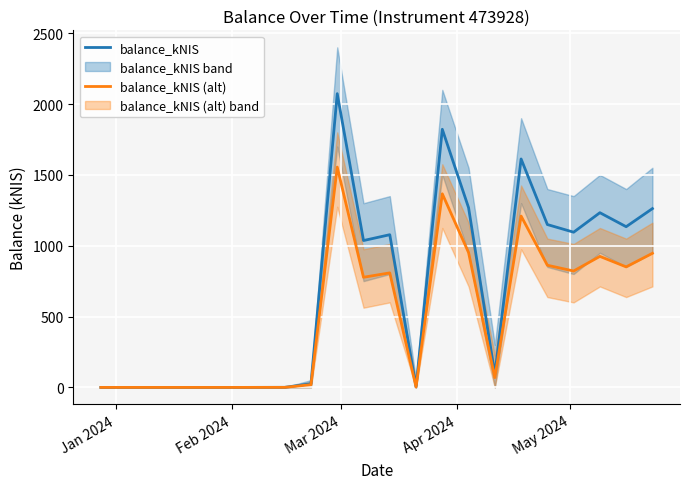

What is the highest value of the balance_kNIS (alt) series?

1554.9